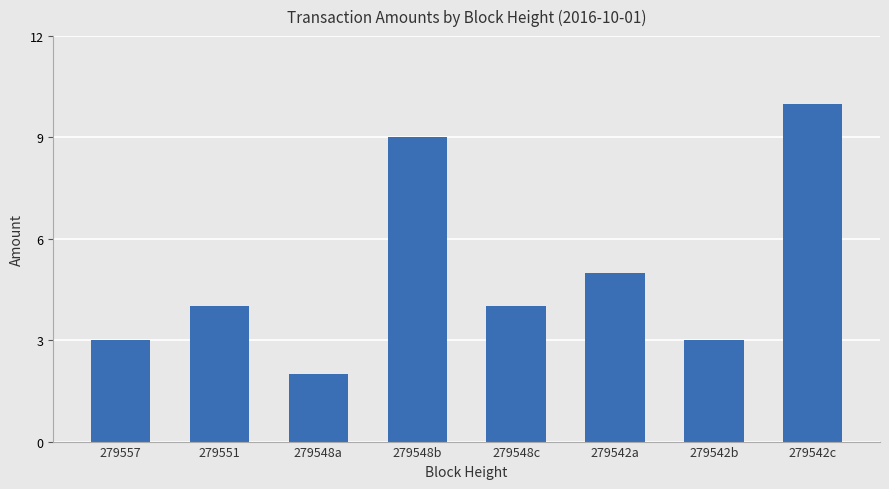

What is the approximate value at 279542b?

3